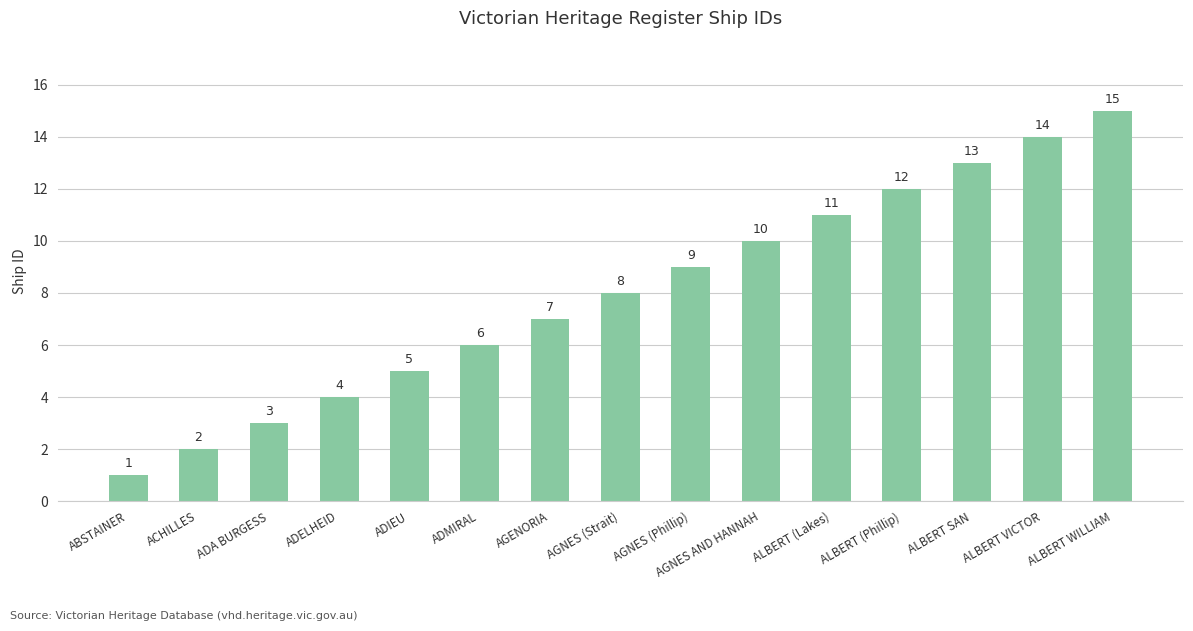

Reading left to right, transcribe all the data shown in this chart.

ABSTAINER=1	ACHILLES=2	ADA BURGESS=3	ADELHEID=4	ADIEU=5	ADMIRAL=6	AGENORIA=7	AGNES (Strait)=8	AGNES (Phillip)=9	AGNES AND HANNAH=10	ALBERT (Lakes)=11	ALBERT (Phillip)=12	ALBERT SAN=13	ALBERT VICTOR=14	ALBERT WILLIAM=15